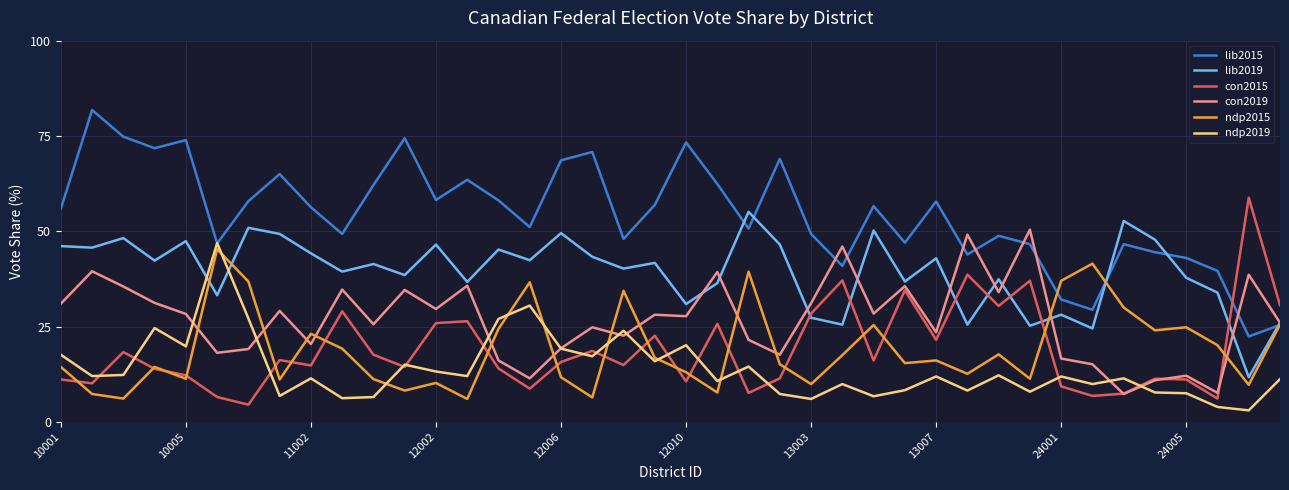

How many intersections are there between con2015 and lib2019?

7